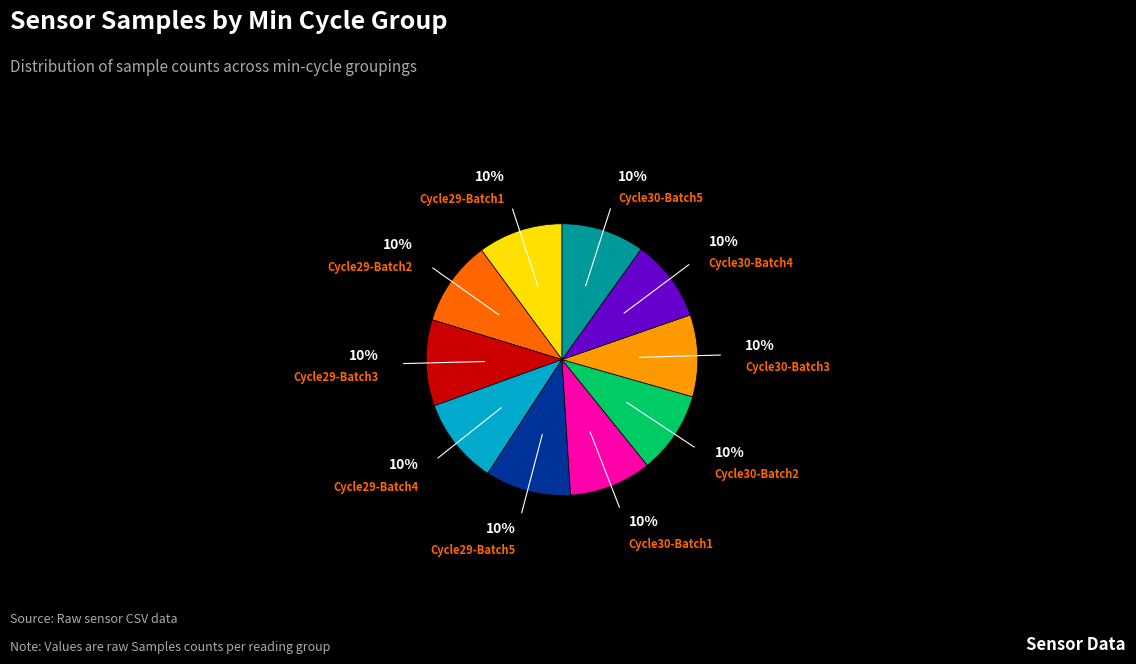

To the nearest percent, what is the average slice percentage?

10%